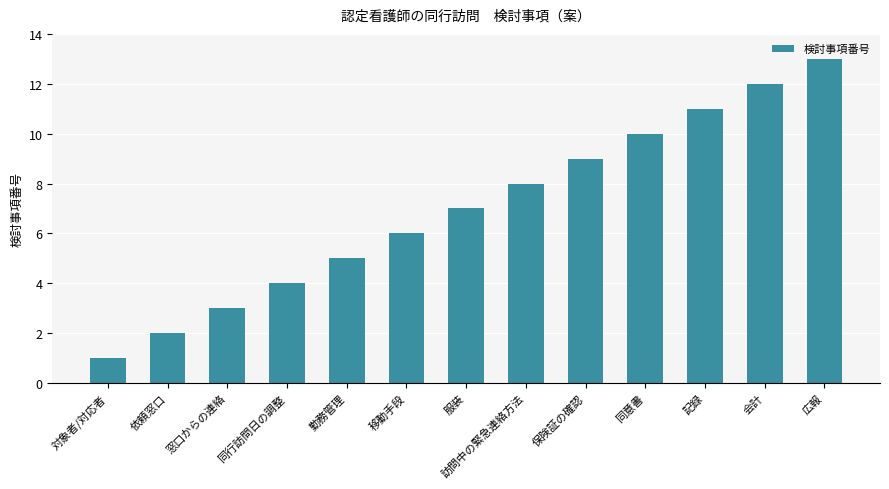

Is it true that the value at 勤務管理 is 5?

True